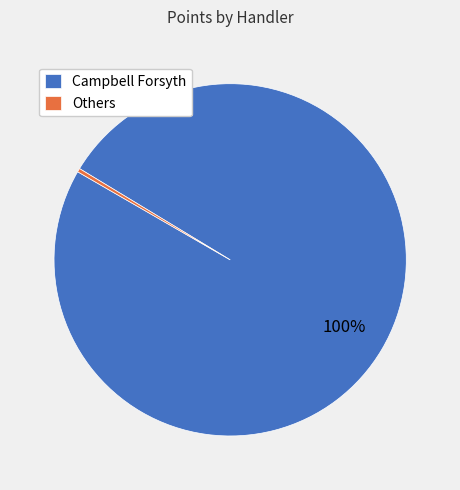

Combined, do Others and Campbell Forsyth account for over 50%?

Yes